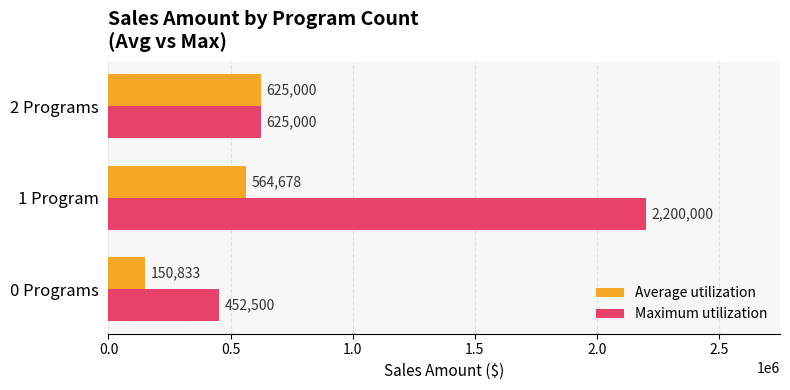

Which series has the largest range (max minus min)?

Maximum utilization